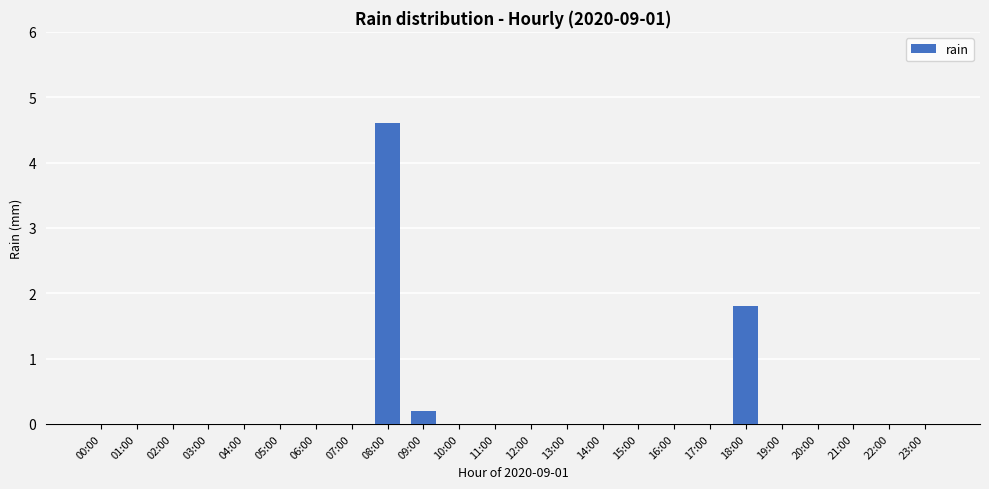

Reading left to right, list all the values displayed in this chart.

00:00=0.0	01:00=0.0	02:00=0.0	03:00=0.0	04:00=0.0	05:00=0.0	06:00=0.0	07:00=0.0	08:00=4.6	09:00=0.2	10:00=0.0	11:00=0.0	12:00=0.0	13:00=0.0	14:00=0.0	15:00=0.0	16:00=0.0	17:00=0.0	18:00=1.8	19:00=0.0	20:00=0.0	21:00=0.0	22:00=0.0	23:00=0.0